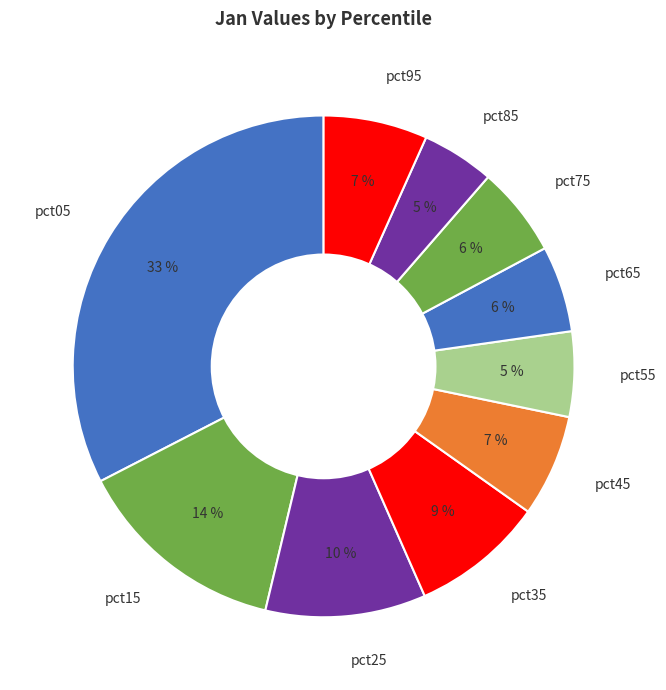

How many segments does this pie chart have?

10